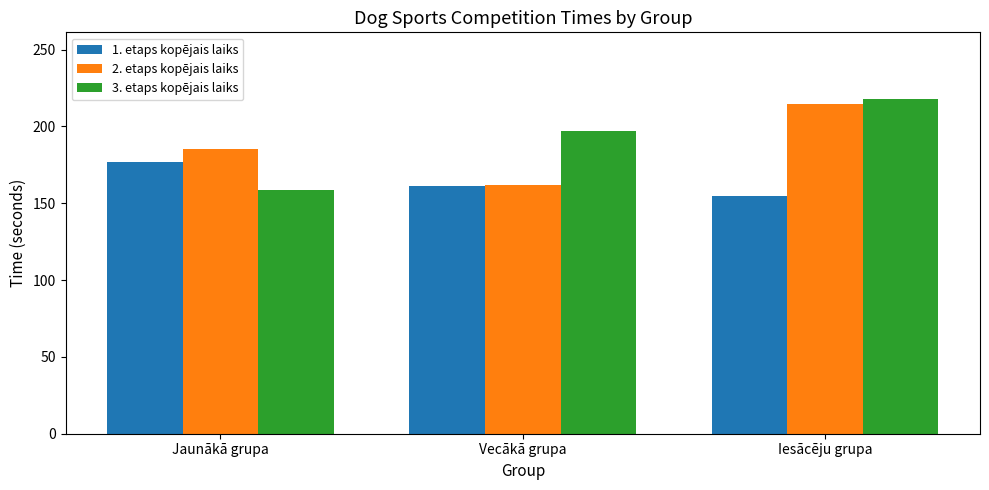

Which series changed the most between Jaunākā grupa and Iesācēju grupa?

3. etaps kopējais laiks